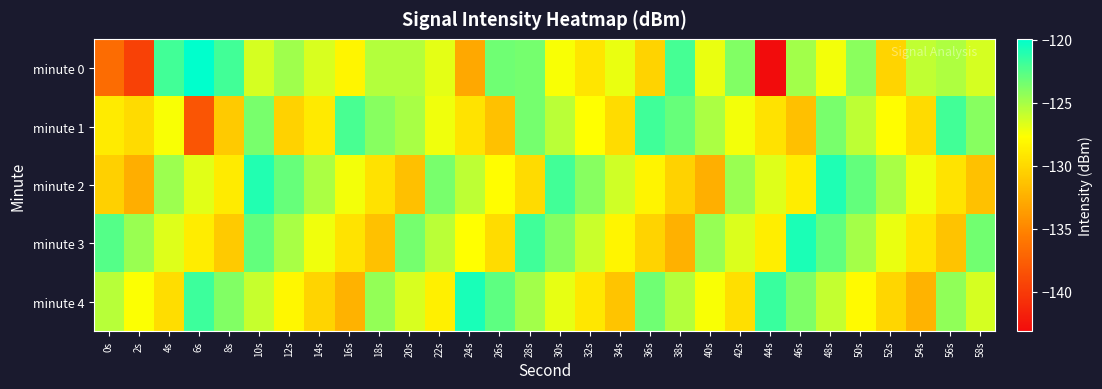

List the series in order of their peak value, highest first.

minute 0, minute 4, minute 3, minute 2, minute 1